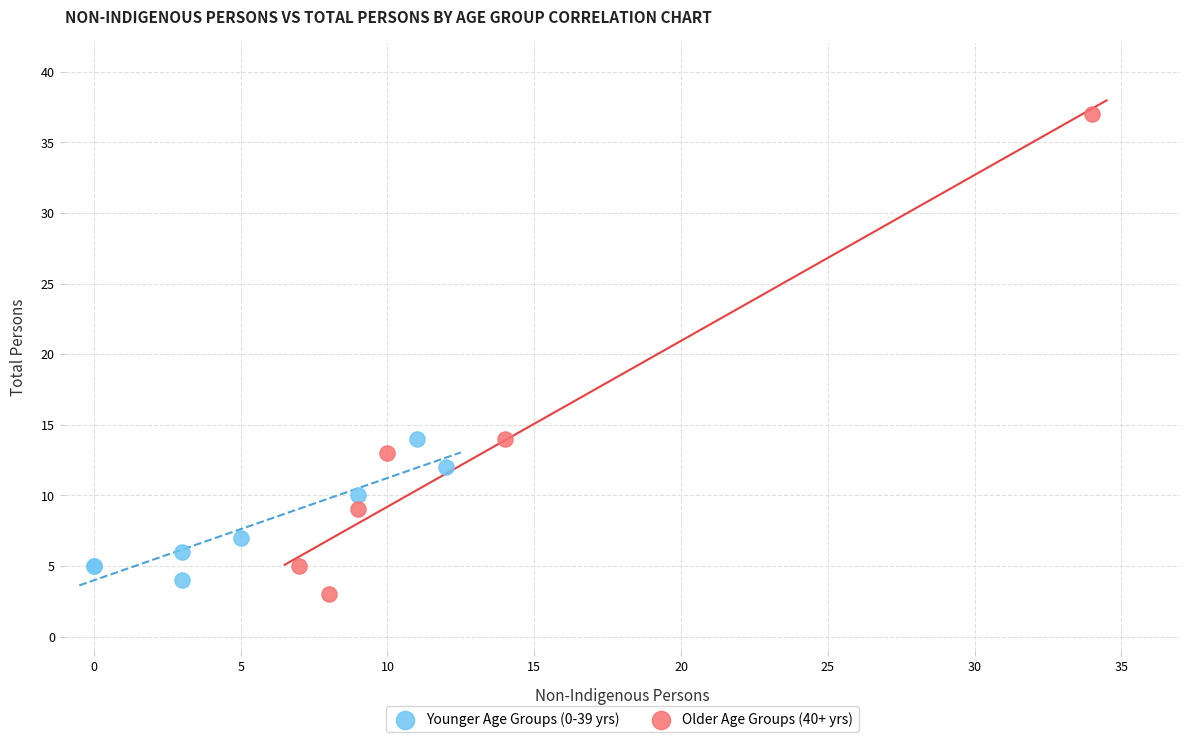

Which series has the largest Y range (max minus min)?

Older Age Groups (40+ yrs)